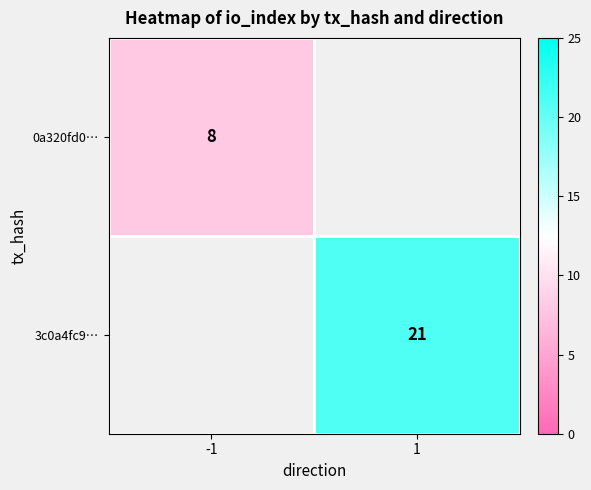

Which series has the largest range (max minus min)?

0a320fd0…